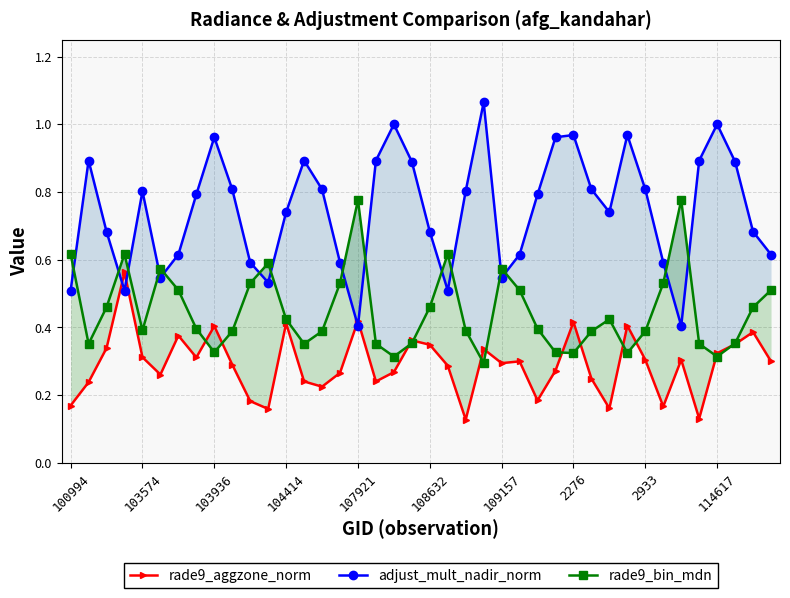

Which series has the largest total across all categories?

adjust_mult_nadir_norm